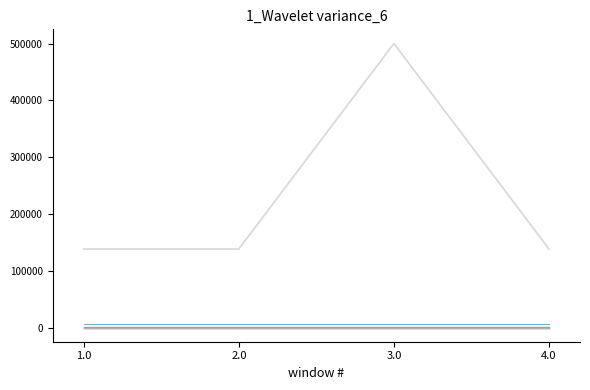

True or false: the data shows 138415 at 1.0.

True